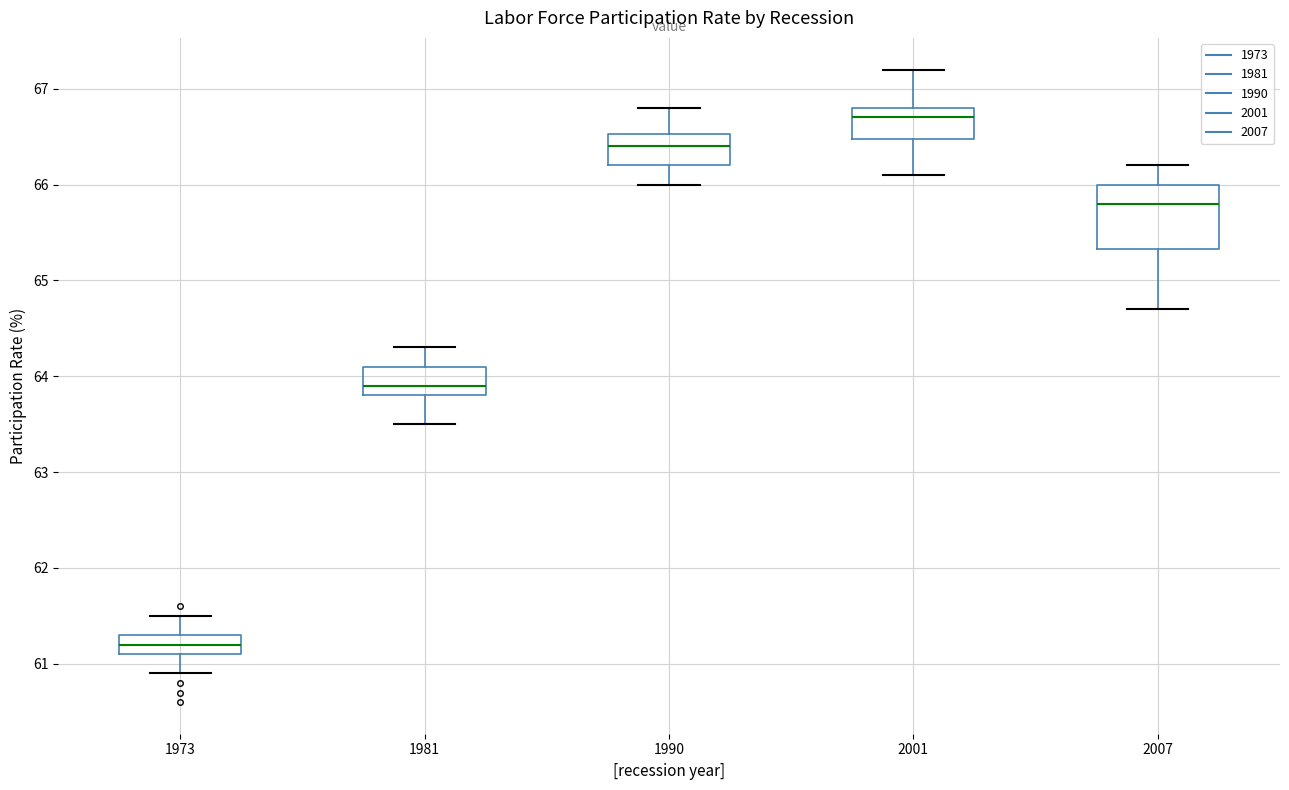

Where does the median line of the box at x = 1990 sit on the y-axis? The values are not printed on the chart, so give them approximately, as read against the axis.

66.4